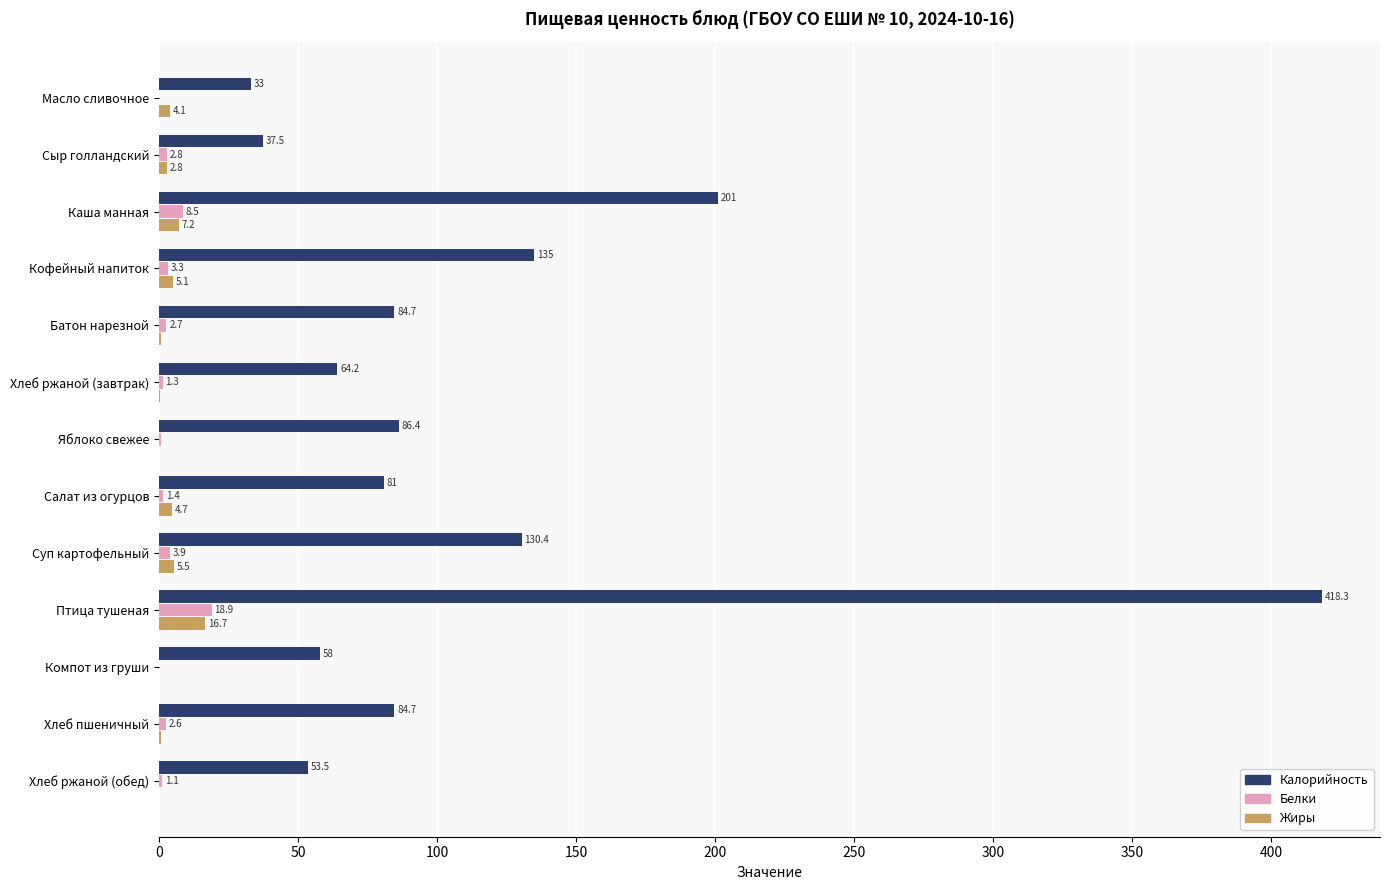

Between Хлеб ржаной (завтрак) and Салат из огурцов, which series saw the biggest shift?

Калорийность